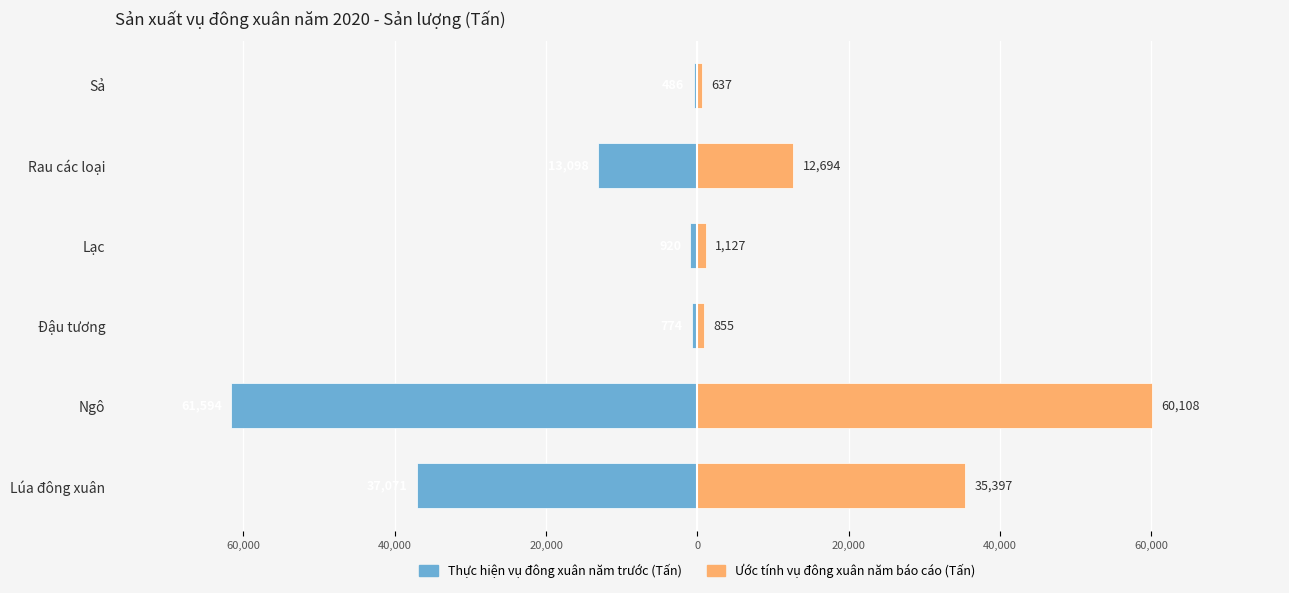

Are the bars horizontal?

Yes